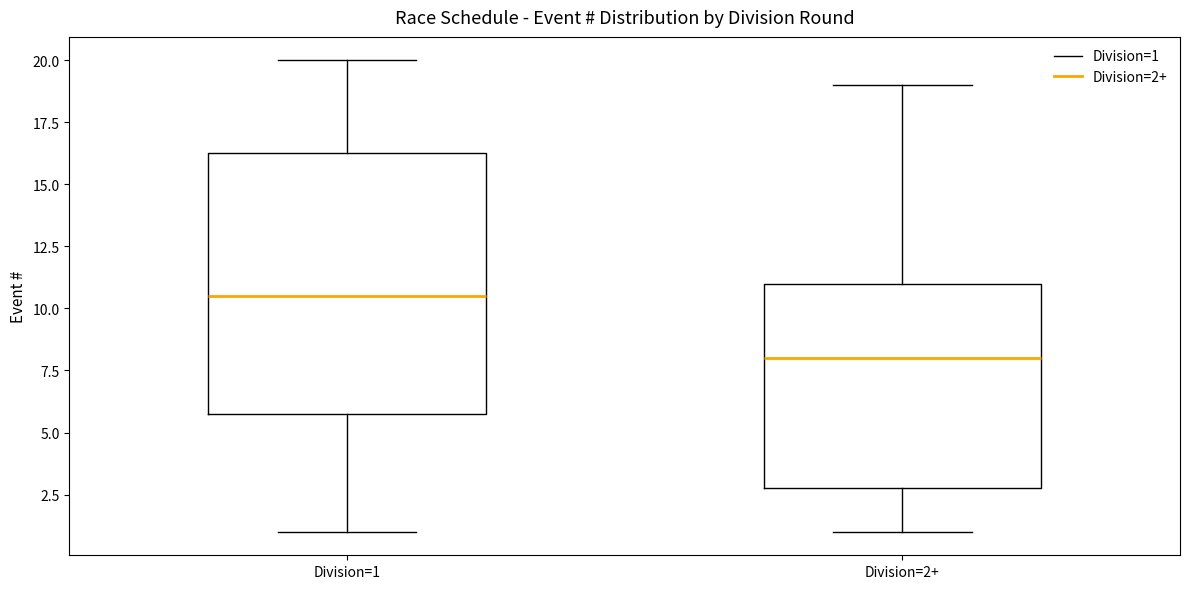

Which box's median line is the highest?

Division=1